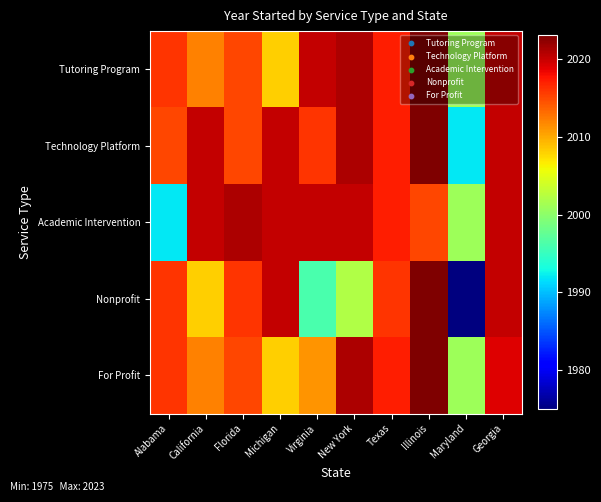

Reading left to right, what are all the values shown in this chart?

Tutoring Program: Alabama=2016	California=2012	Florida=2015	Michigan=2008	Virginia=2020	New York=2021	Texas=2017	Illinois=2023	Maryland=2001	Georgia=2020
Technology Platform: Alabama=2015	California=2020	Florida=2015	Michigan=2020	Virginia=2016	New York=2021	Texas=2017	Illinois=2023	Maryland=1992	Georgia=2020
Academic Intervention: Alabama=1992	California=2020	Florida=2021	Michigan=2020	Virginia=2020	New York=2020	Texas=2017	Illinois=2015	Maryland=2001	Georgia=2020
Nonprofit: Alabama=2016	California=2008	Florida=2016	Michigan=2020	Virginia=1996	New York=2002	Texas=2016	Illinois=2023	Maryland=1975	Georgia=2020
For Profit: Alabama=2016	California=2012	Florida=2015	Michigan=2008	Virginia=2011	New York=2021	Texas=2017	Illinois=2023	Maryland=2001	Georgia=2019